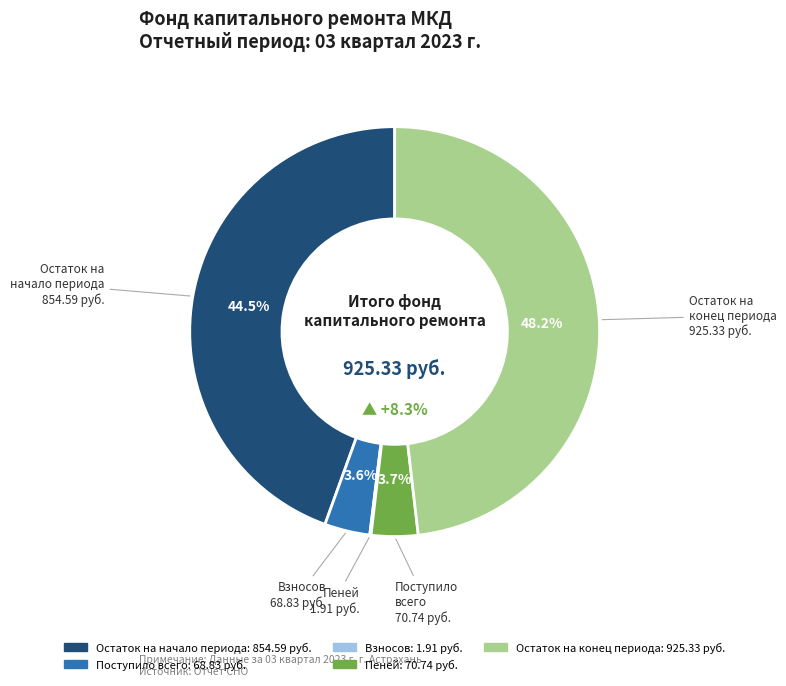

How many segments does this pie chart have?

5